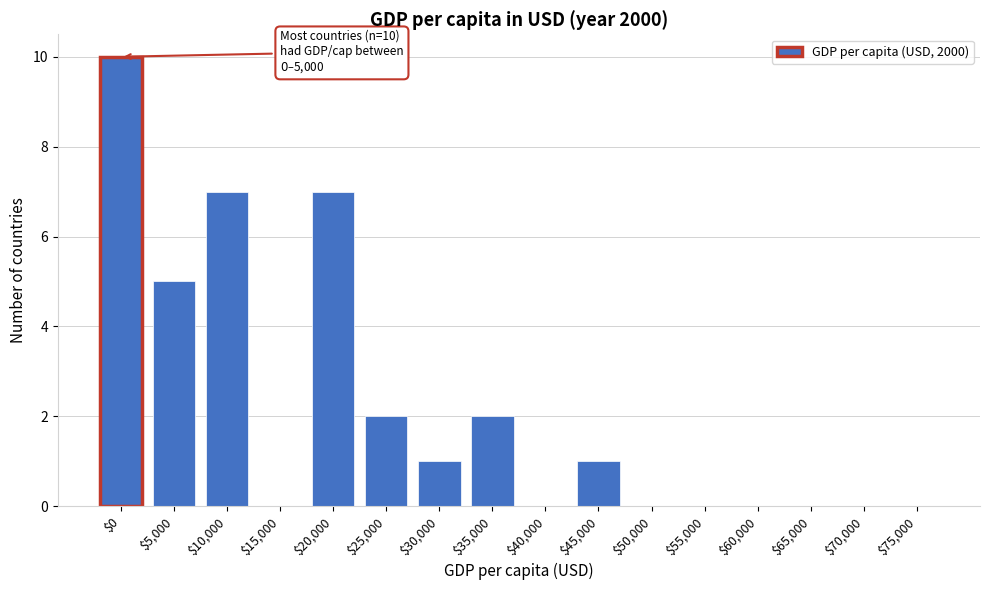

At which category does the chart reach its peak across all series?

$0